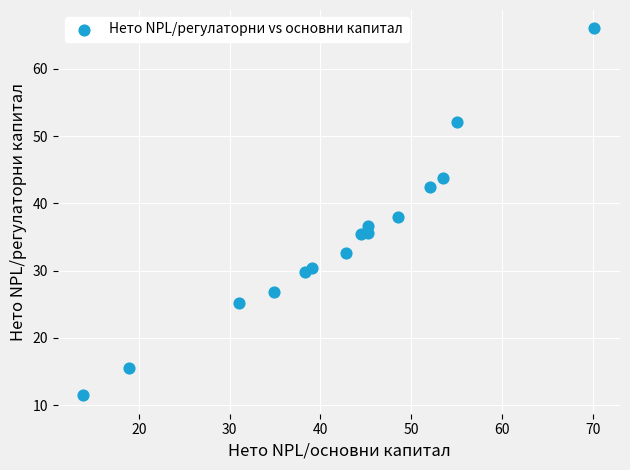

What is the range of X values (max minus min)?

56.3